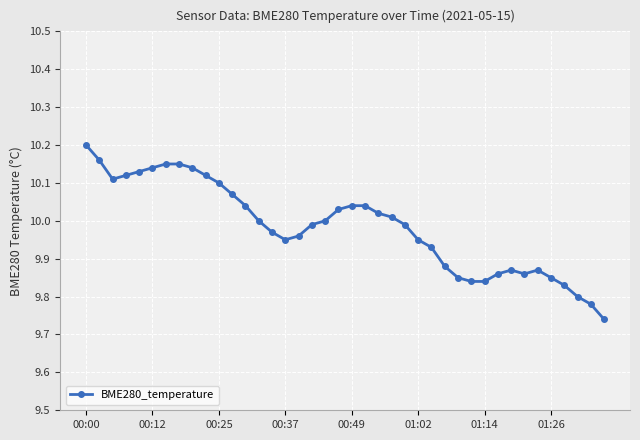

True or false: the data has more than 0 interior local peaks.

True